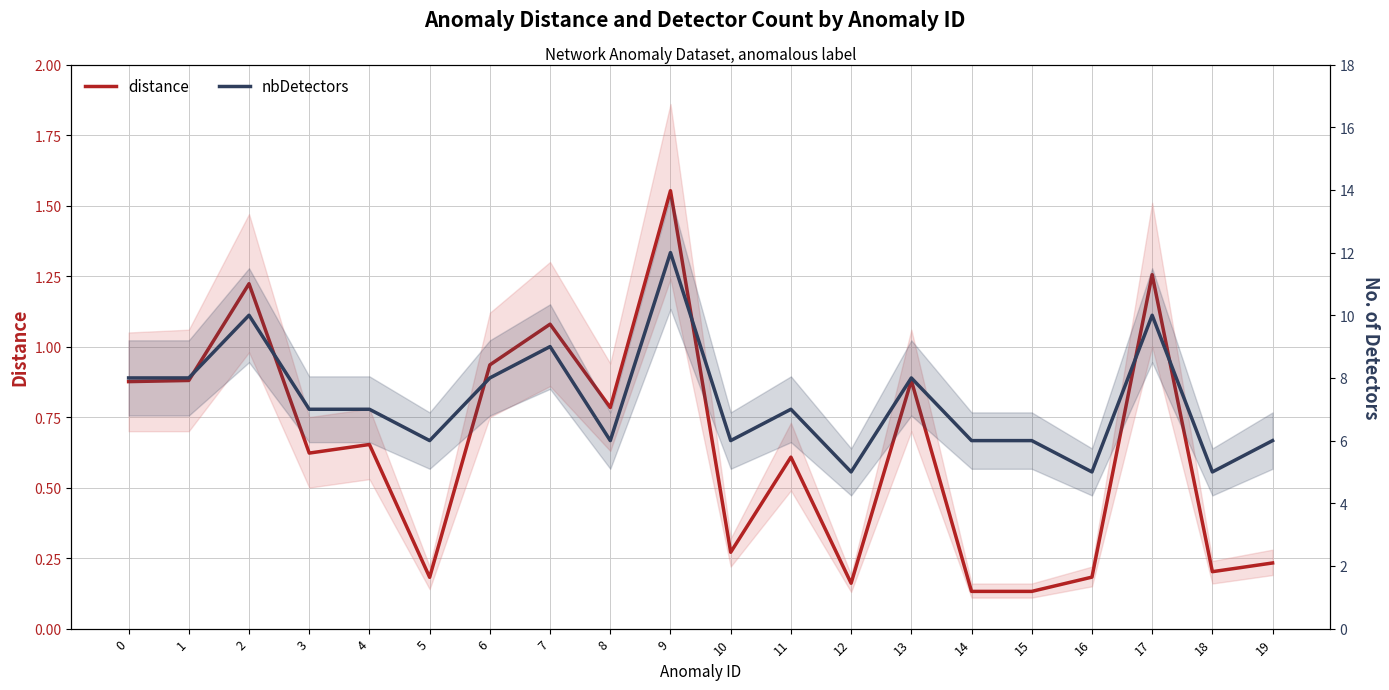

At which category does nbDetectors reach its first local valley?

5